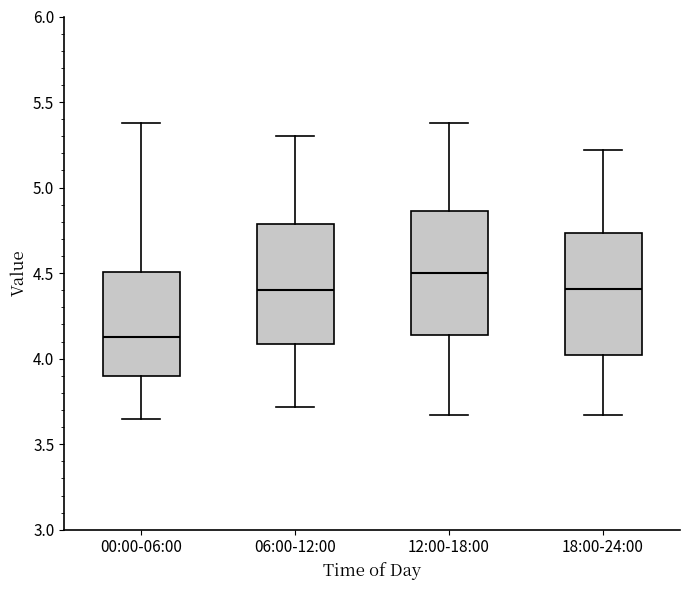

Reading left to right, read every box against the y-axis: the position of its median line, the range the box covers, and the ends of its whiskers. The values are not printed on the chart, so give them approximately, as read against the axis.

00:00-06:00: median 4.15, box 3.90 to 4.50, whiskers 3.65 to 5.40
06:00-12:00: median 4.40, box 4.10 to 4.80, whiskers 3.70 to 5.30
12:00-18:00: median 4.50, box 4.15 to 4.85, whiskers 3.65 to 5.40
18:00-24:00: median 4.40, box 4.00 to 4.75, whiskers 3.65 to 5.20